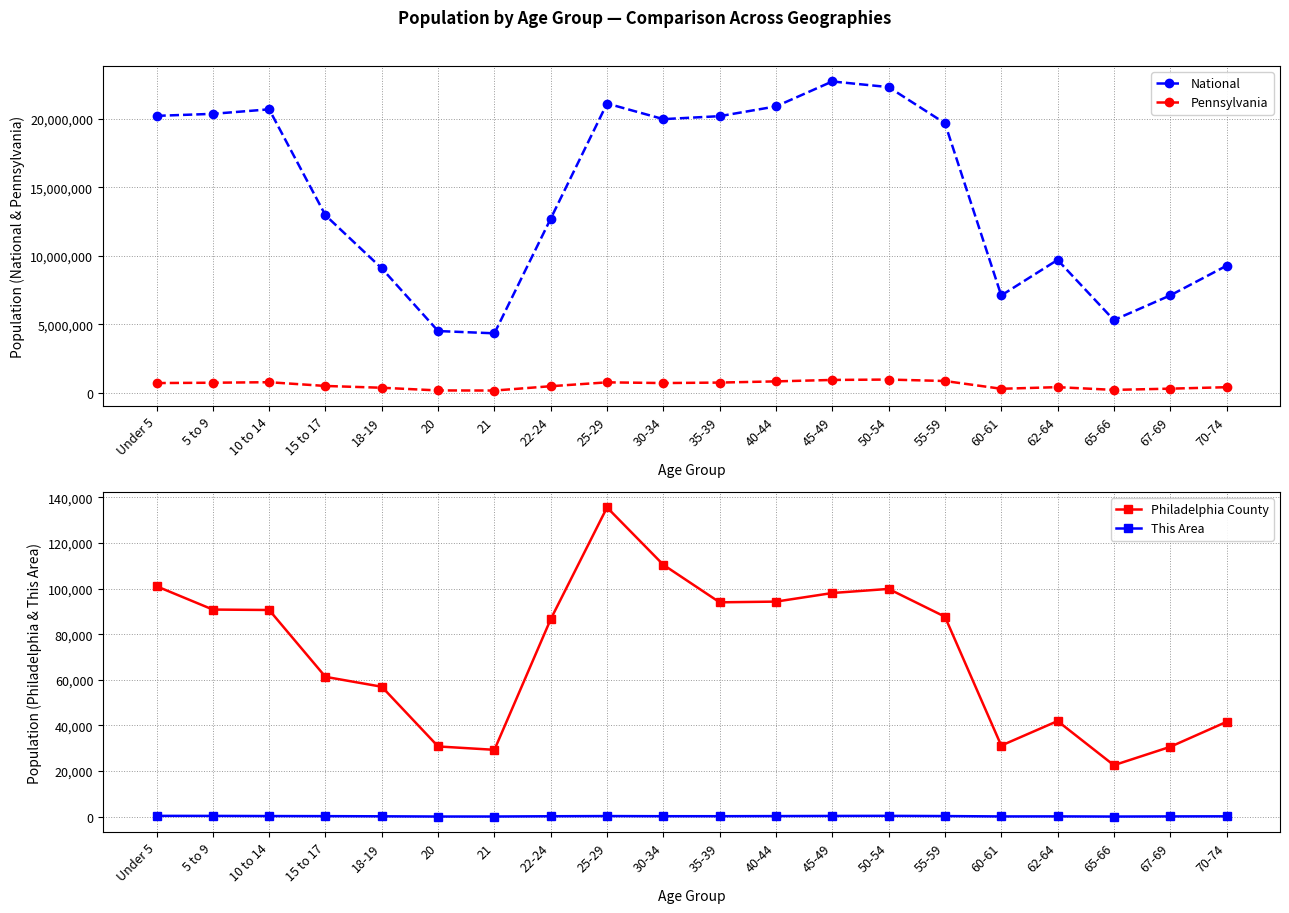

Is it true that This Area equals 400 at 15 to 17?

False